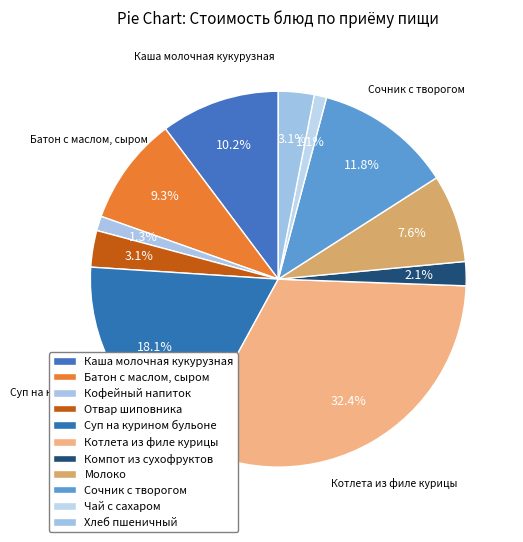

What percentage is the Батон с маслом, сыром slice, to the nearest percent?

9%